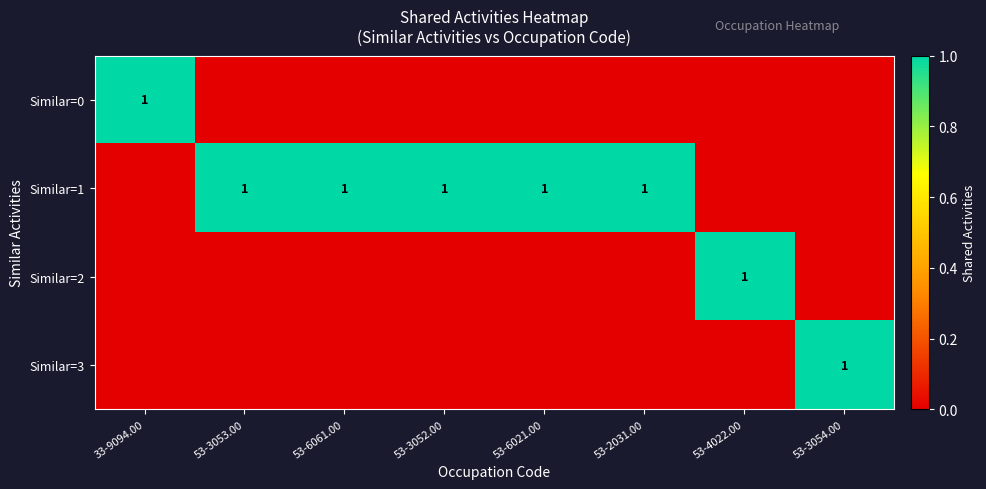

Is it true that Similar=3 equals 1 at 53-3054.00?

True